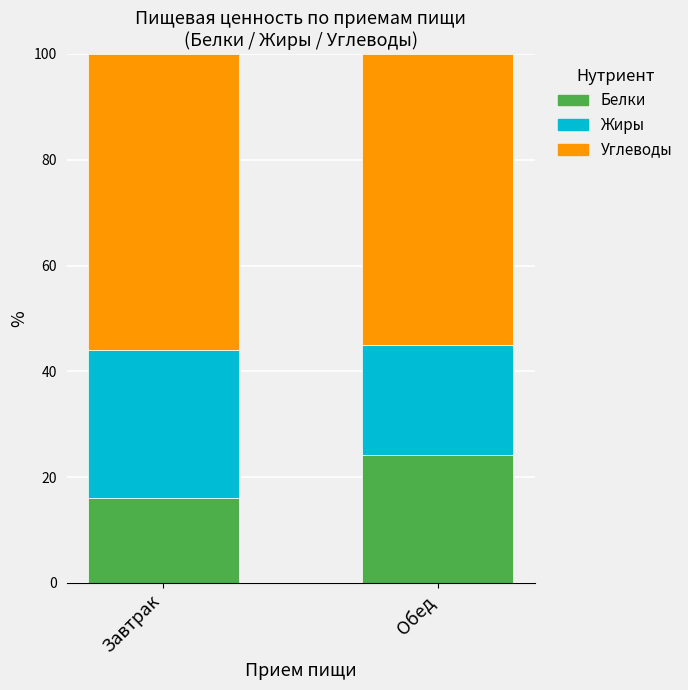

The Белки series shows 27.4 at Завтрак. True or false?

False